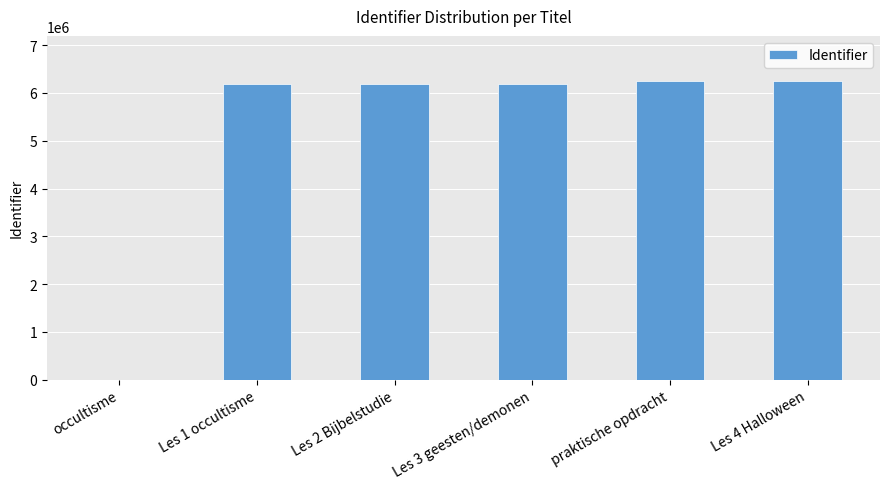

What is the sum of all values?

31052970